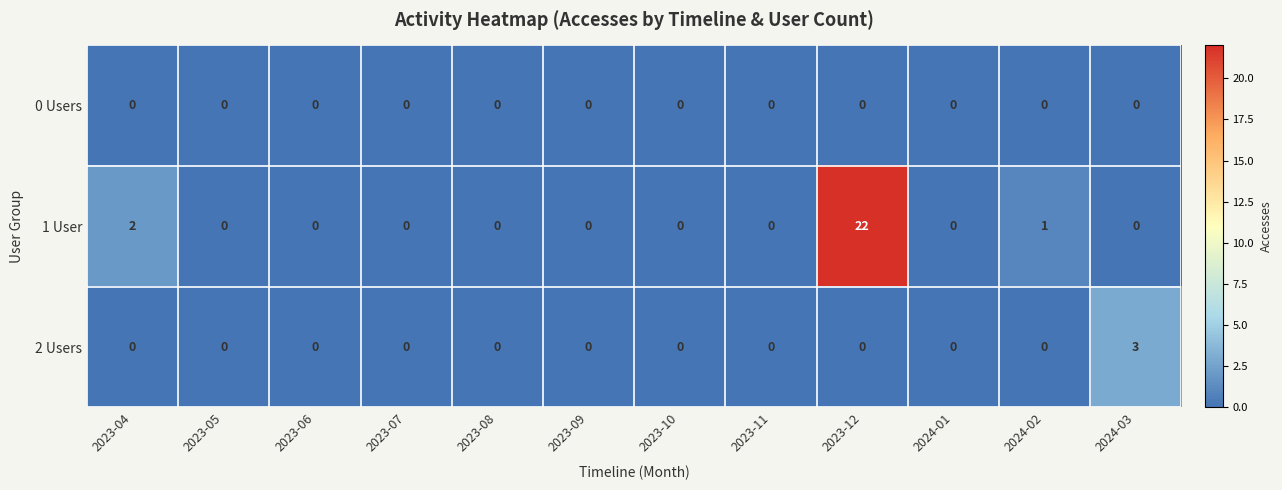

What is the maximum value shown in the chart?

22